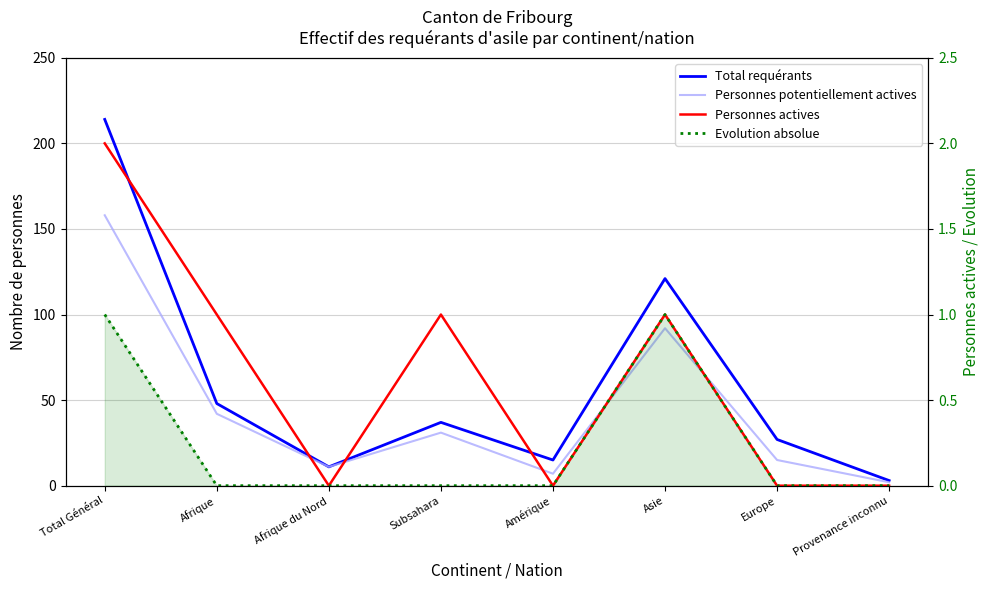

What is the label of the 1st point from the right?

Provenance inconnu